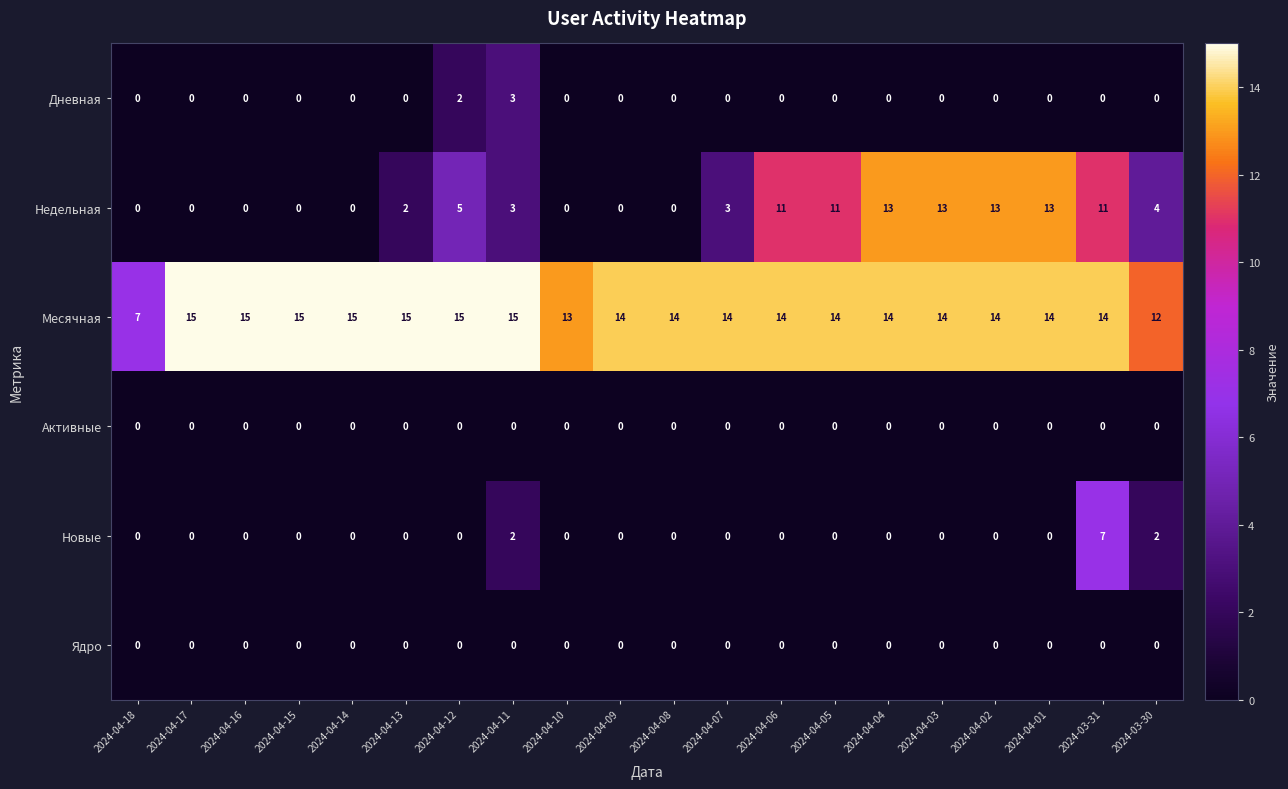

The Недельная series shows 5 at 2024-04-12. True or false?

True